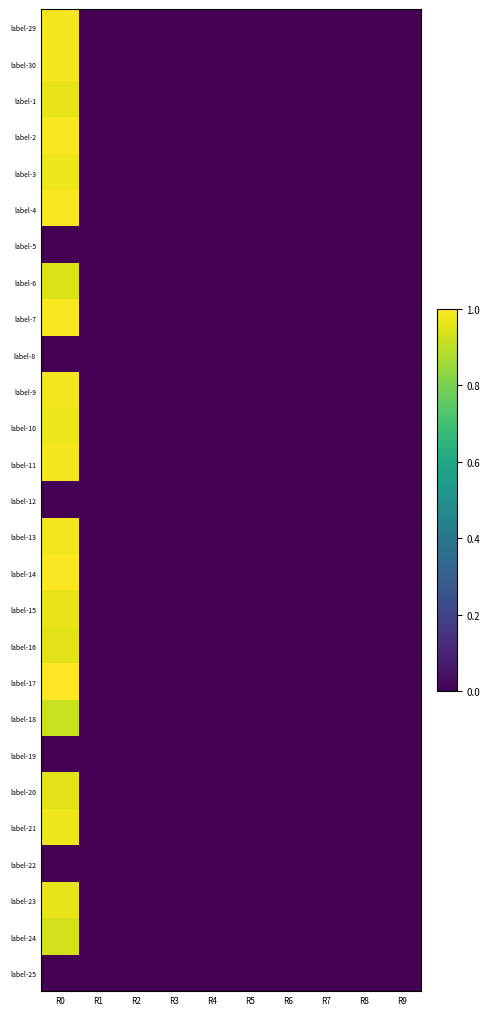

Reading left to right, what are all the values shown in this chart?

label-29: R0=1.0	R1=0.0	R2=0.0	R3=0.0	R4=0.0	R5=0.0	R6=0.0	R7=0.0	R8=0.0	R9=0.0
label-30: R0=1.0	R1=0.0	R2=0.0	R3=0.0	R4=0.0	R5=0.0	R6=0.0	R7=0.0	R8=0.0	R9=0.0
label-1: R0=1.0	R1=0.0	R2=0.0	R3=0.0	R4=0.0	R5=0.0	R6=0.0	R7=0.0	R8=0.0	R9=0.0
label-2: R0=1.0	R1=0.0	R2=0.0	R3=0.0	R4=0.0	R5=0.0	R6=0.0	R7=0.0	R8=0.0	R9=0.0
label-3: R0=1.0	R1=0.0	R2=0.0	R3=0.0	R4=0.0	R5=0.0	R6=0.0	R7=0.0	R8=0.0	R9=0.0
label-4: R0=1.0	R1=0.0	R2=0.0	R3=0.0	R4=0.0	R5=0.0	R6=0.0	R7=0.0	R8=0.0	R9=0.0
label-5: R0=0.0	R1=0.0	R2=0.0	R3=0.0	R4=0.0	R5=0.0	R6=0.0	R7=0.0	R8=0.0	R9=0.0
label-6: R0=0.9	R1=0.0	R2=0.0	R3=0.0	R4=0.0	R5=0.0	R6=0.0	R7=0.0	R8=0.0	R9=0.0
label-7: R0=1.0	R1=0.0	R2=0.0	R3=0.0	R4=0.0	R5=0.0	R6=0.0	R7=0.0	R8=0.0	R9=0.0
label-8: R0=0.0	R1=0.0	R2=0.0	R3=0.0	R4=0.0	R5=0.0	R6=0.0	R7=0.0	R8=0.0	R9=0.0
label-9: R0=1.0	R1=0.0	R2=0.0	R3=0.0	R4=0.0	R5=0.0	R6=0.0	R7=0.0	R8=0.0	R9=0.0
label-10: R0=1.0	R1=0.0	R2=0.0	R3=0.0	R4=0.0	R5=0.0	R6=0.0	R7=0.0	R8=0.0	R9=0.0
label-11: R0=1.0	R1=0.0	R2=0.0	R3=0.0	R4=0.0	R5=0.0	R6=0.0	R7=0.0	R8=0.0	R9=0.0
label-12: R0=0.0	R1=0.0	R2=0.0	R3=0.0	R4=0.0	R5=0.0	R6=0.0	R7=0.0	R8=0.0	R9=0.0
label-13: R0=1.0	R1=0.0	R2=0.0	R3=0.0	R4=0.0	R5=0.0	R6=0.0	R7=0.0	R8=0.0	R9=0.0
label-14: R0=1.0	R1=0.0	R2=0.0	R3=0.0	R4=0.0	R5=0.0	R6=0.0	R7=0.0	R8=0.0	R9=0.0
label-15: R0=1.0	R1=0.0	R2=0.0	R3=0.0	R4=0.0	R5=0.0	R6=0.0	R7=0.0	R8=0.0	R9=0.0
label-16: R0=1.0	R1=0.0	R2=0.0	R3=0.0	R4=0.0	R5=0.0	R6=0.0	R7=0.0	R8=0.0	R9=0.0
label-17: R0=1.0	R1=0.0	R2=0.0	R3=0.0	R4=0.0	R5=0.0	R6=0.0	R7=0.0	R8=0.0	R9=0.0
label-18: R0=0.9	R1=0.0	R2=0.0	R3=0.0	R4=0.0	R5=0.0	R6=0.0	R7=0.0	R8=0.0	R9=0.0
label-19: R0=0.0	R1=0.0	R2=0.0	R3=0.0	R4=0.0	R5=0.0	R6=0.0	R7=0.0	R8=0.0	R9=0.0
label-20: R0=1.0	R1=0.0	R2=0.0	R3=0.0	R4=0.0	R5=0.0	R6=0.0	R7=0.0	R8=0.0	R9=0.0
label-21: R0=1.0	R1=0.0	R2=0.0	R3=0.0	R4=0.0	R5=0.0	R6=0.0	R7=0.0	R8=0.0	R9=0.0
label-22: R0=0.0	R1=0.0	R2=0.0	R3=0.0	R4=0.0	R5=0.0	R6=0.0	R7=0.0	R8=0.0	R9=0.0
label-23: R0=1.0	R1=0.0	R2=0.0	R3=0.0	R4=0.0	R5=0.0	R6=0.0	R7=0.0	R8=0.0	R9=0.0
label-24: R0=0.9	R1=0.0	R2=0.0	R3=0.0	R4=0.0	R5=0.0	R6=0.0	R7=0.0	R8=0.0	R9=0.0
label-25: R0=0.0	R1=0.0	R2=0.0	R3=0.0	R4=0.0	R5=0.0	R6=0.0	R7=0.0	R8=0.0	R9=0.0